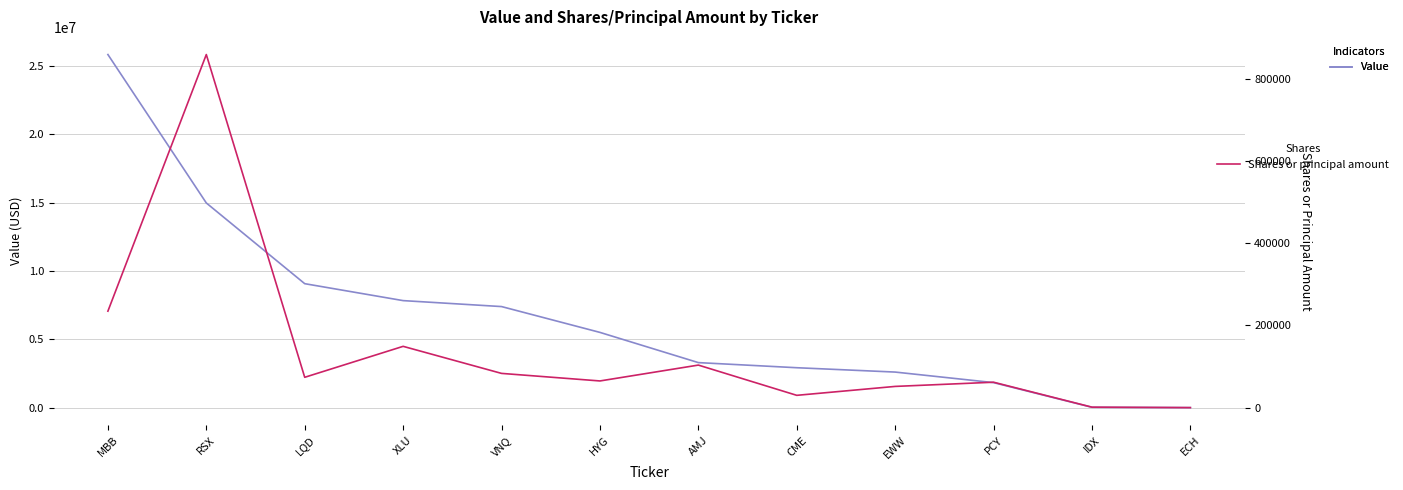

Is this an area chart (filled region under the line)?

No